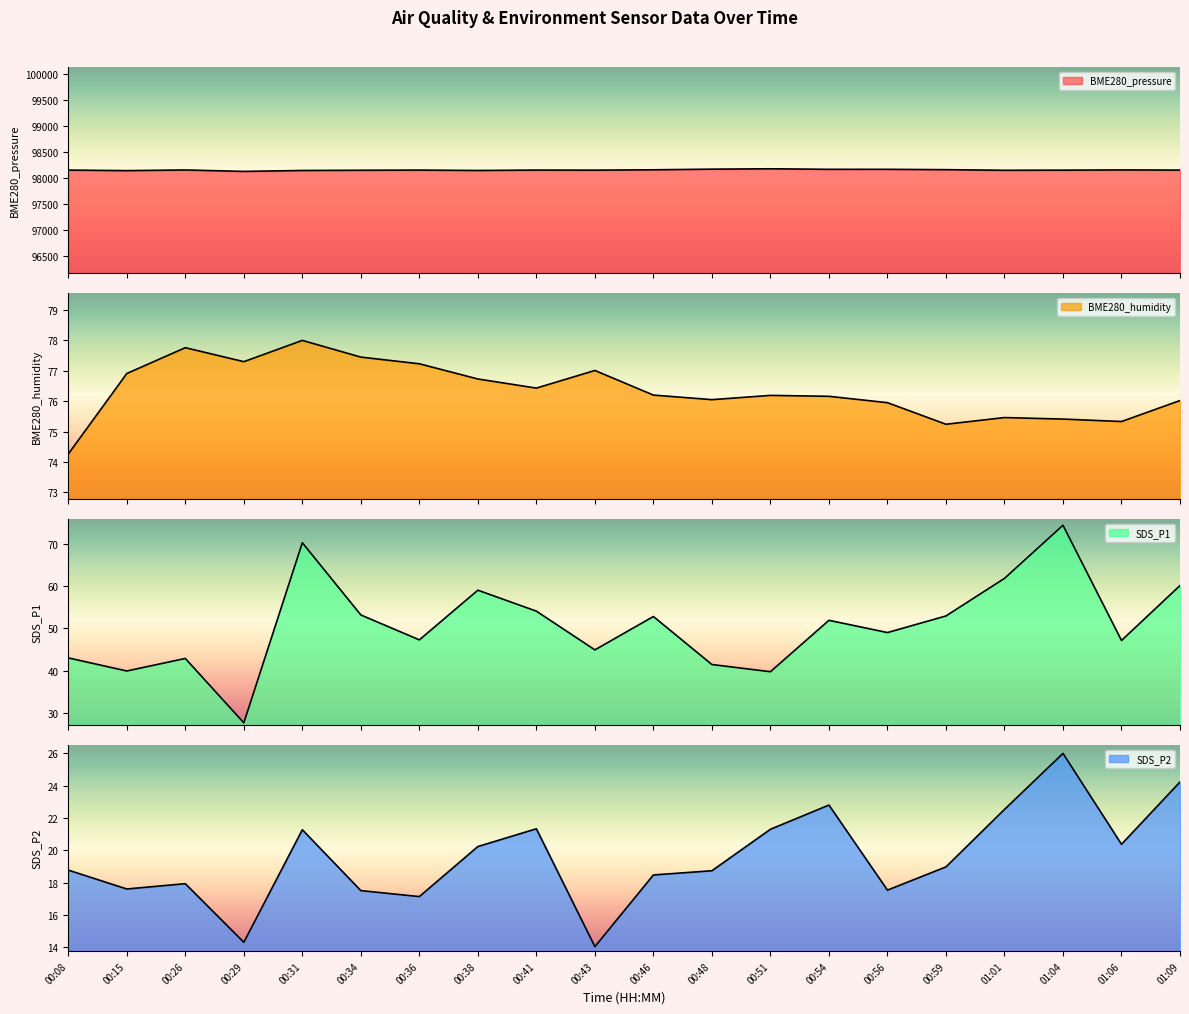

At which label does BME280_pressure first exceed 98151?

00:08